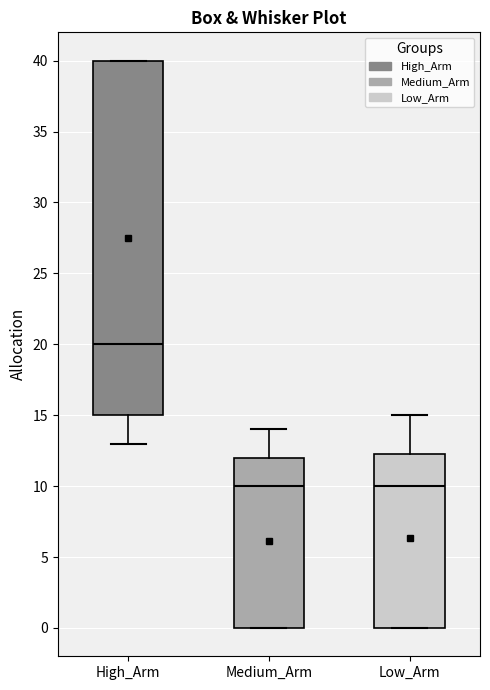

Which box is the tallest, from its lower edge to its upper edge?

High_Arm